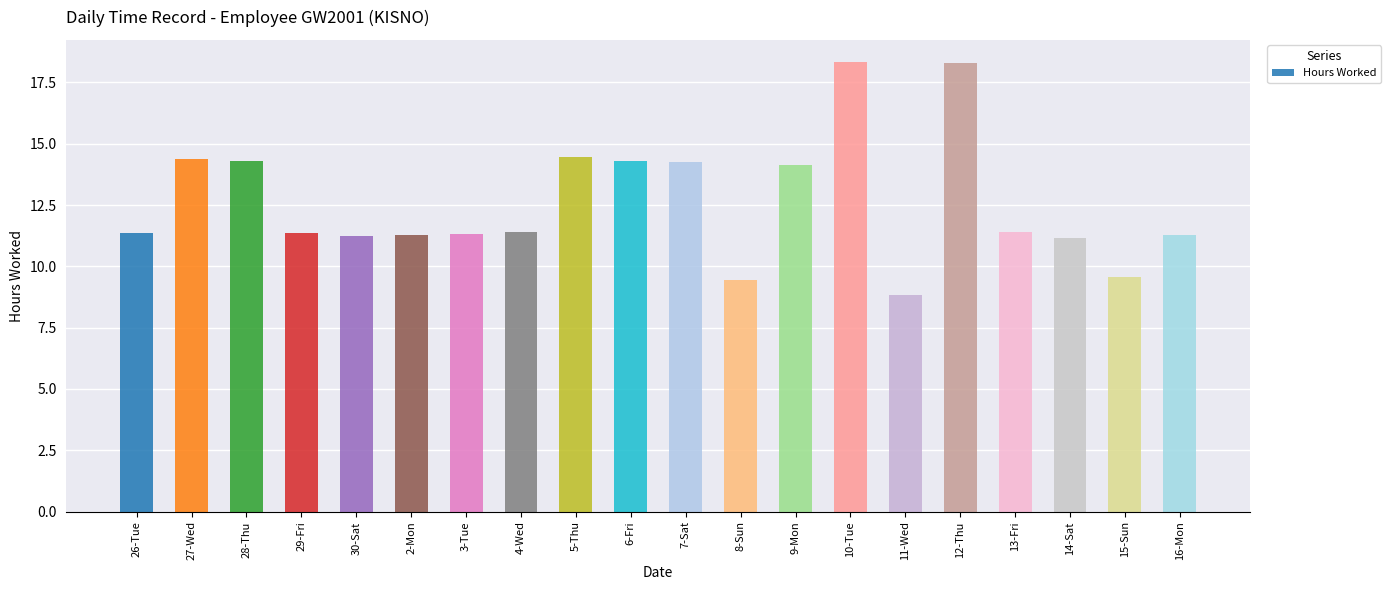

Count the number of values greater than 11.

17